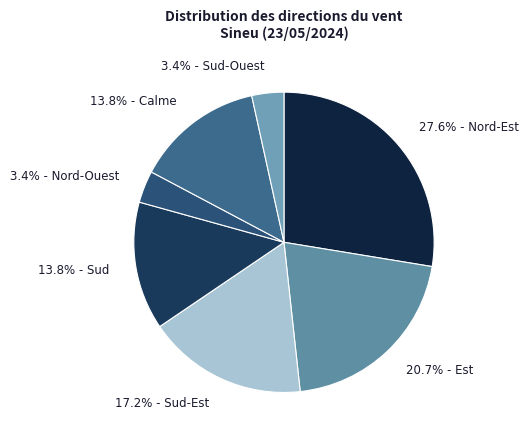

Which category has the smallest portion of the pie?

Nord-Ouest